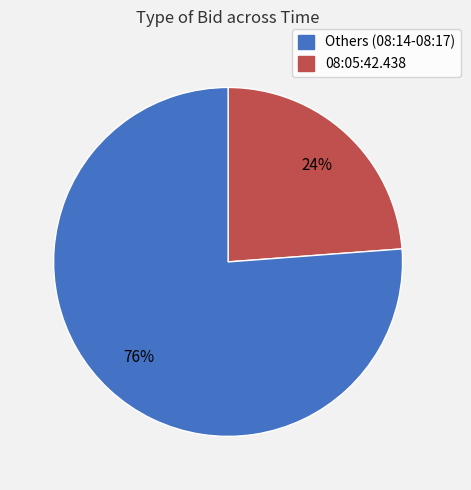

To the nearest percent, what is the difference between the largest and smallest slice percentages?

52%